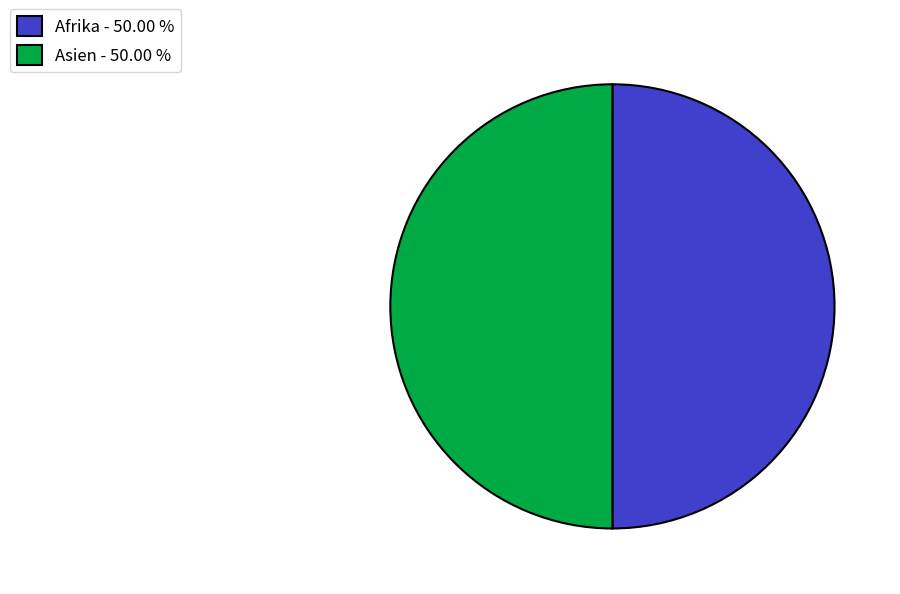

Approximately how many times larger is the value at Asien - 50.00 % compared to Afrika - 50.00 %?

1.0